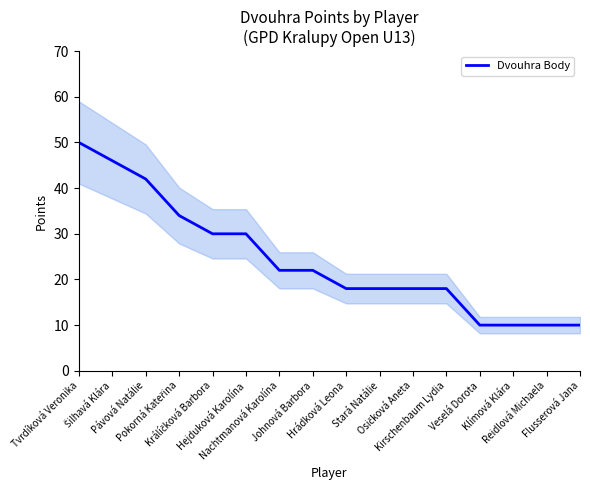

Count the number of values greater than 22.

6